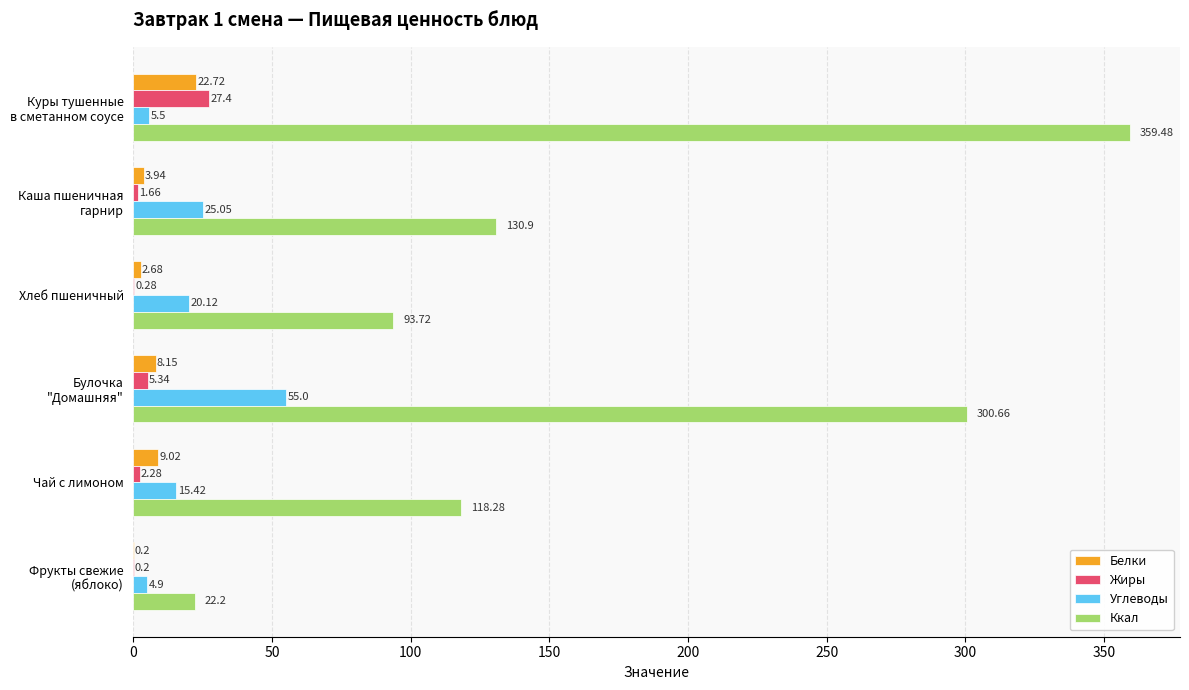

What is the sum of all Ккал values?

1025.2